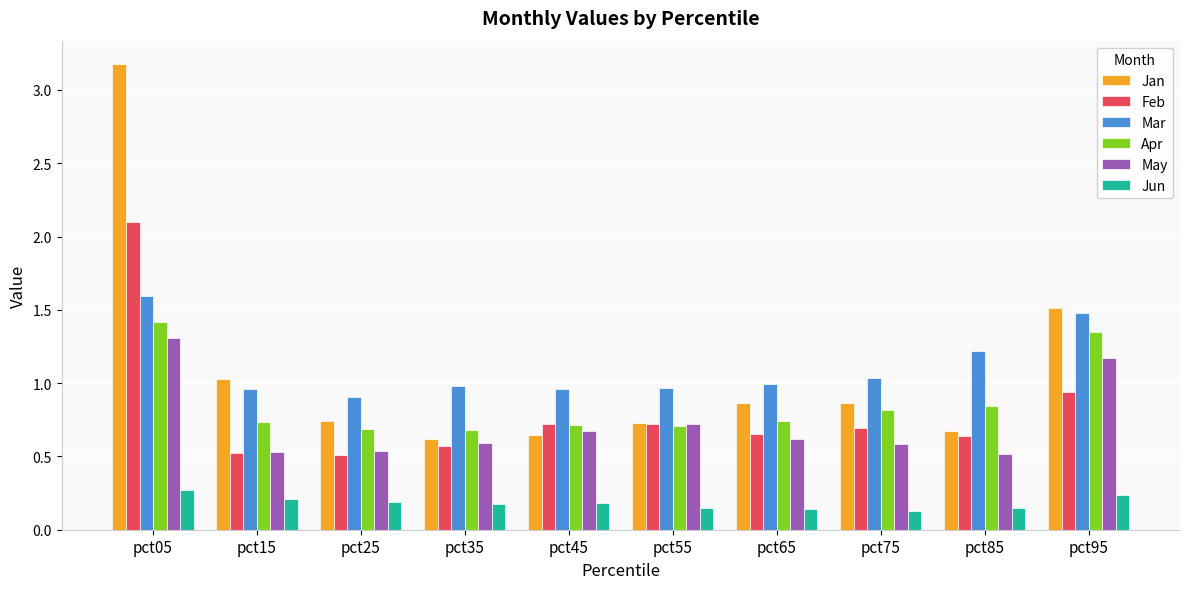

What is the sum of all May values?

7.2